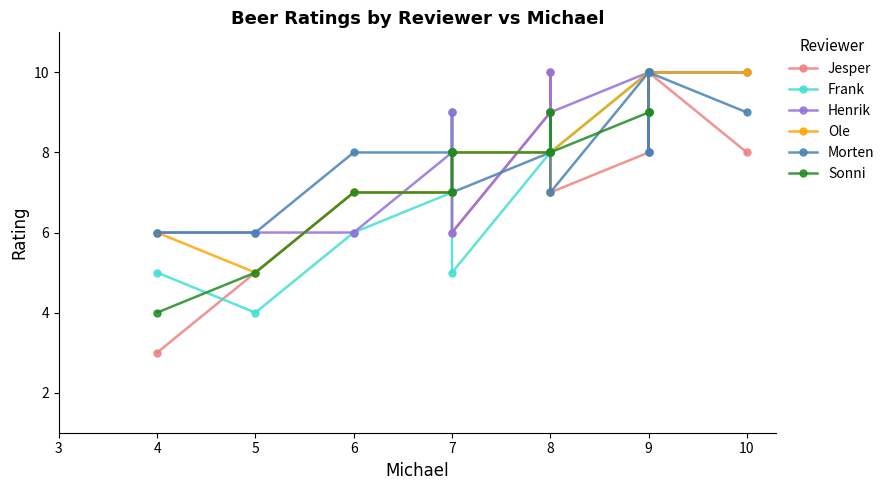

The chart shows a value of 9 at 9. True or false?

True